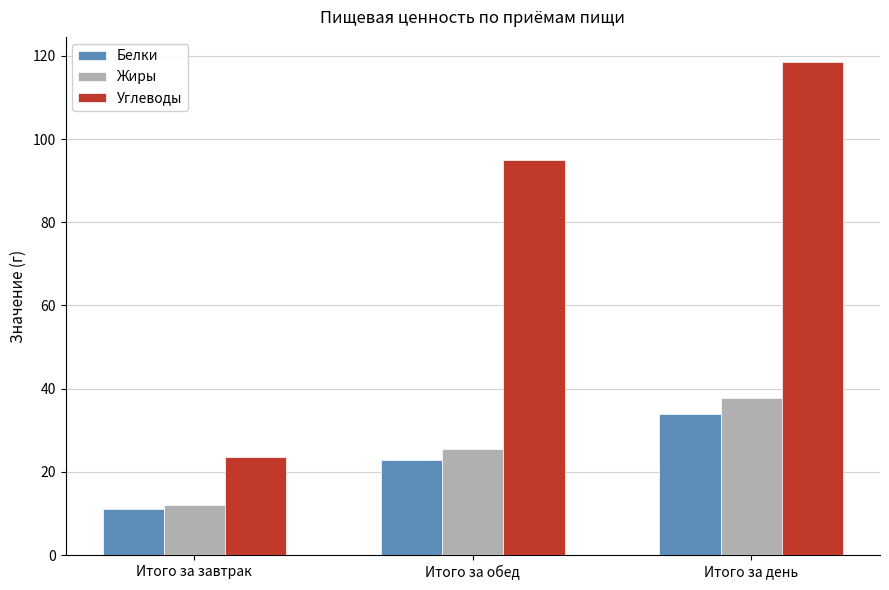

At which label is Жиры closest to 24?

Итого за обед